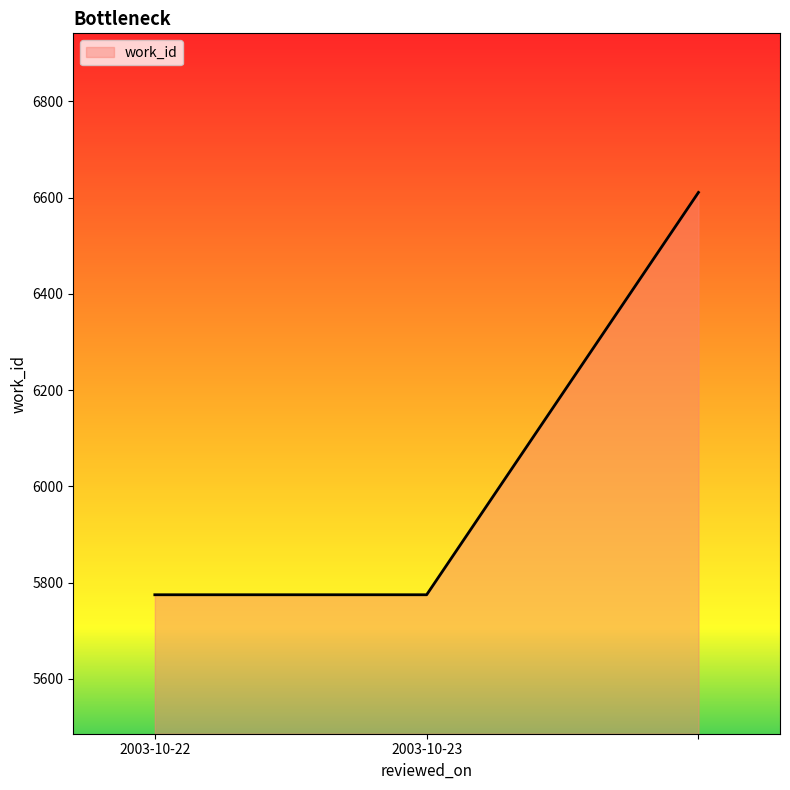

What is the average value?

6054